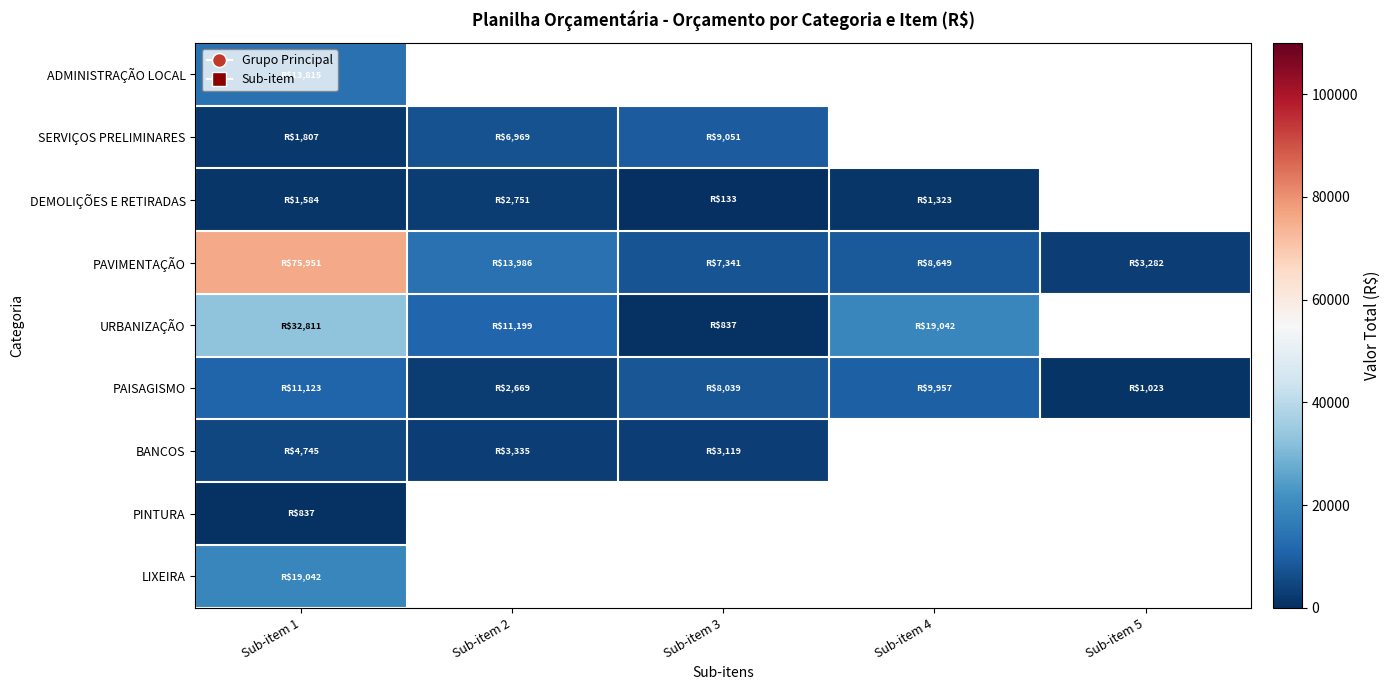

The value of BANCOS at Sub-item 2 is 3334.9. True or false?

True